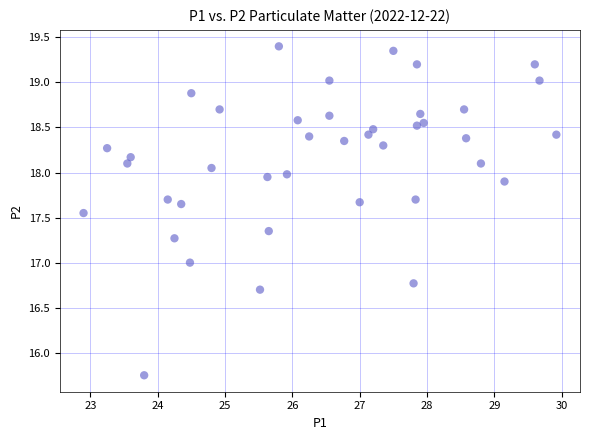

How many points are shown in the scatter plot?

40